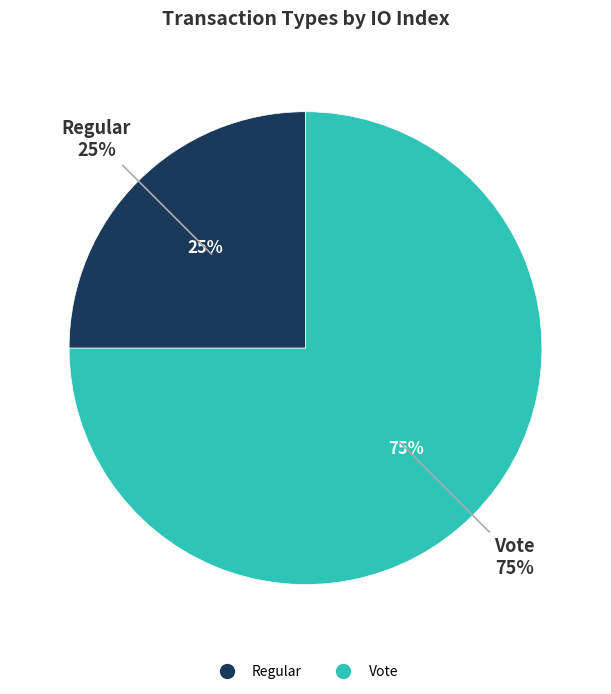

How many segments does this pie chart have?

2